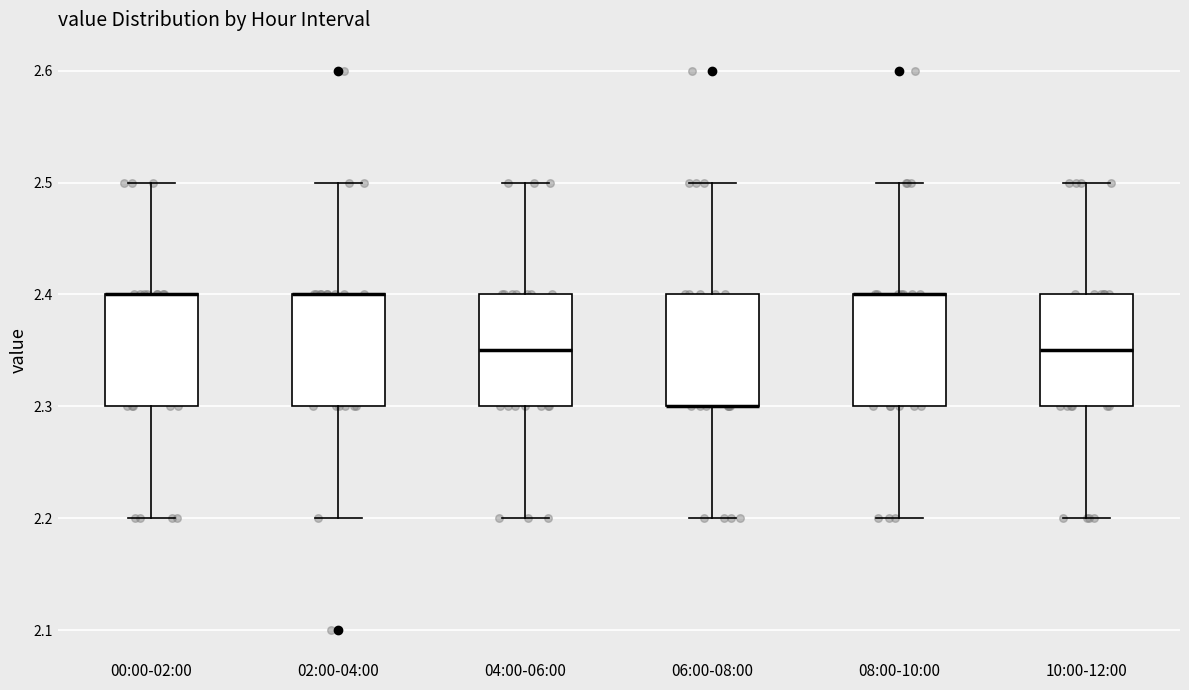

Reading left to right, read every box against the y-axis: the position of its median line, the range the box covers, and the ends of its whiskers. The values are not printed on the chart, so give them approximately, as read against the axis.

00:00-02:00: median 2.40 (drawn on the box's upper edge), box 2.30 to 2.40, whiskers 2.20 to 2.50
02:00-04:00: median 2.40 (drawn on the box's upper edge), box 2.30 to 2.40, whiskers 2.20 to 2.50
04:00-06:00: median 2.35, box 2.30 to 2.40, whiskers 2.20 to 2.50
06:00-08:00: median 2.30 (drawn on the box's lower edge), box 2.30 to 2.40, whiskers 2.20 to 2.50
08:00-10:00: median 2.40 (drawn on the box's upper edge), box 2.30 to 2.40, whiskers 2.20 to 2.50
10:00-12:00: median 2.35, box 2.30 to 2.40, whiskers 2.20 to 2.50